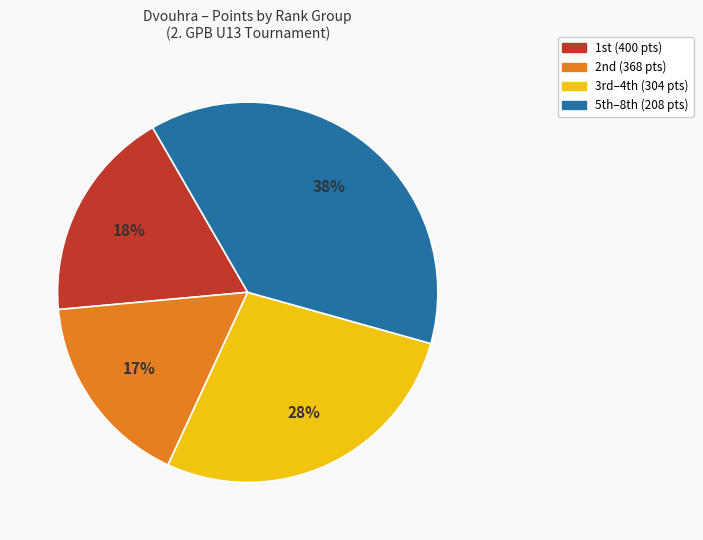

Is there a majority slice in this chart?

No